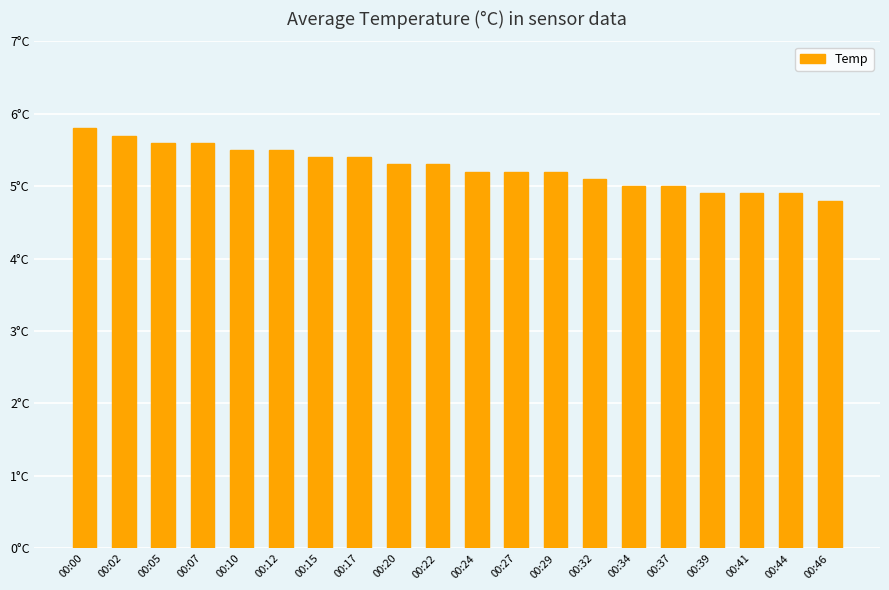

What is the minimum value shown in the chart?

4.8